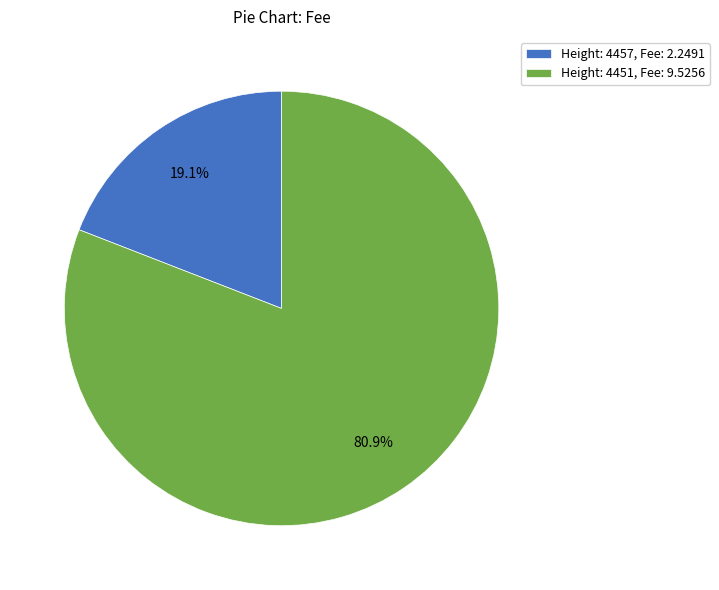

Does Height: 4451, Fee: 9.5256 represent more than half of the total?

Yes